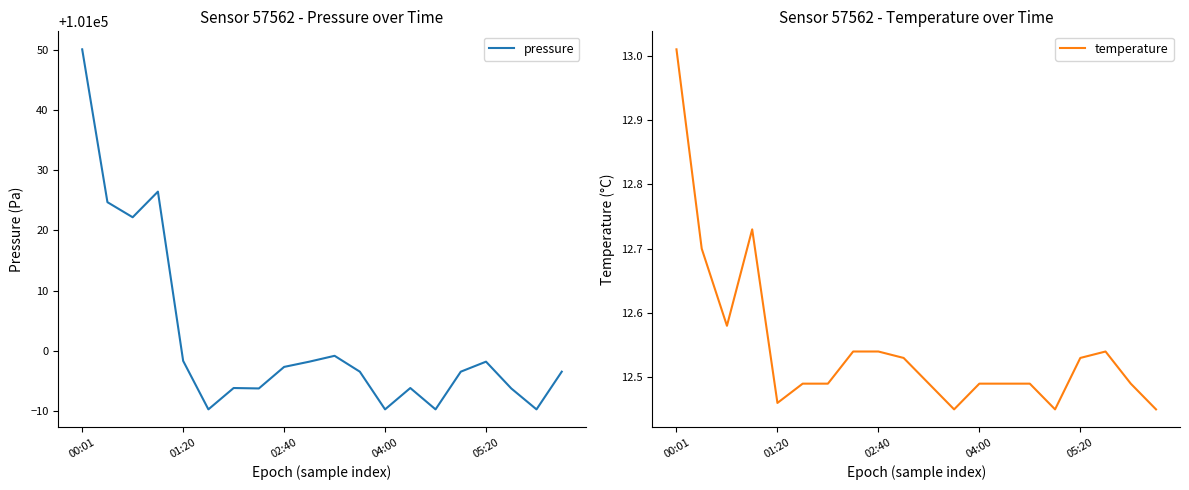

True or false: temperature and pressure intersect in this chart.

False